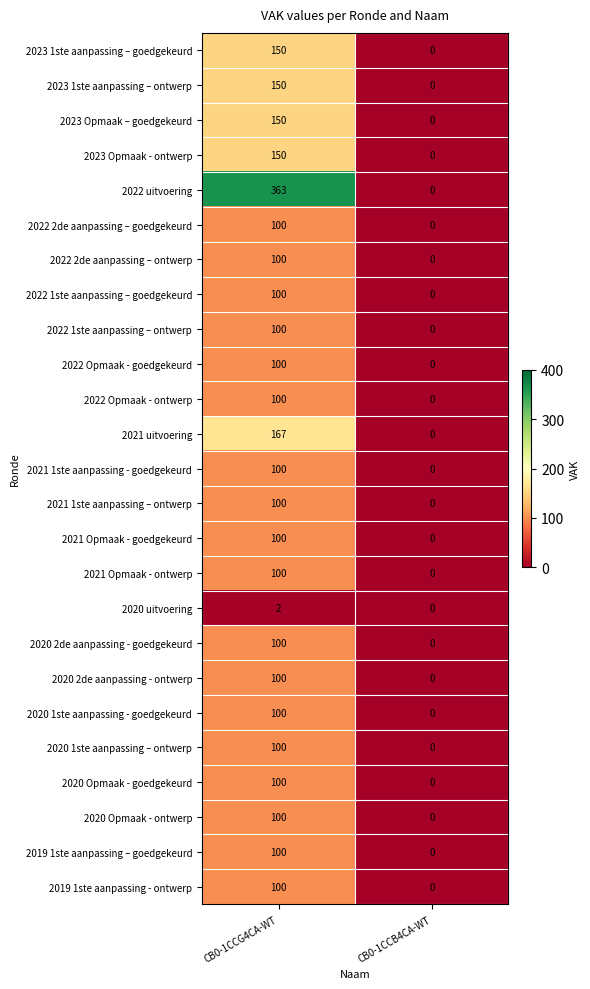

List the labels in order of 2020 1ste aanpassing - goedgekeurd value, smallest first.

CB0-1CCB4CA-WT, CB0-1CCG4CA-WT